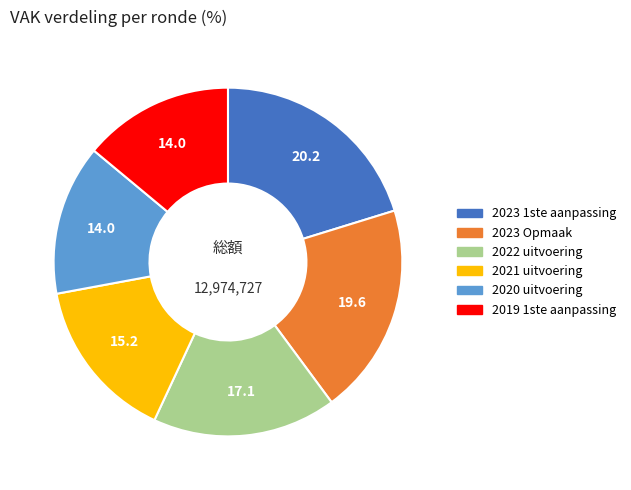

The 2023 1ste aanpassing slice represents 20% of the pie. True or false?

True